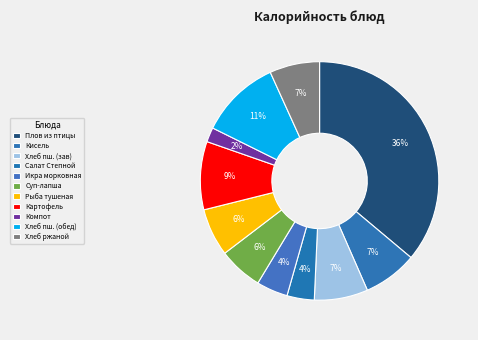

Count the number of slices in the pie.

11